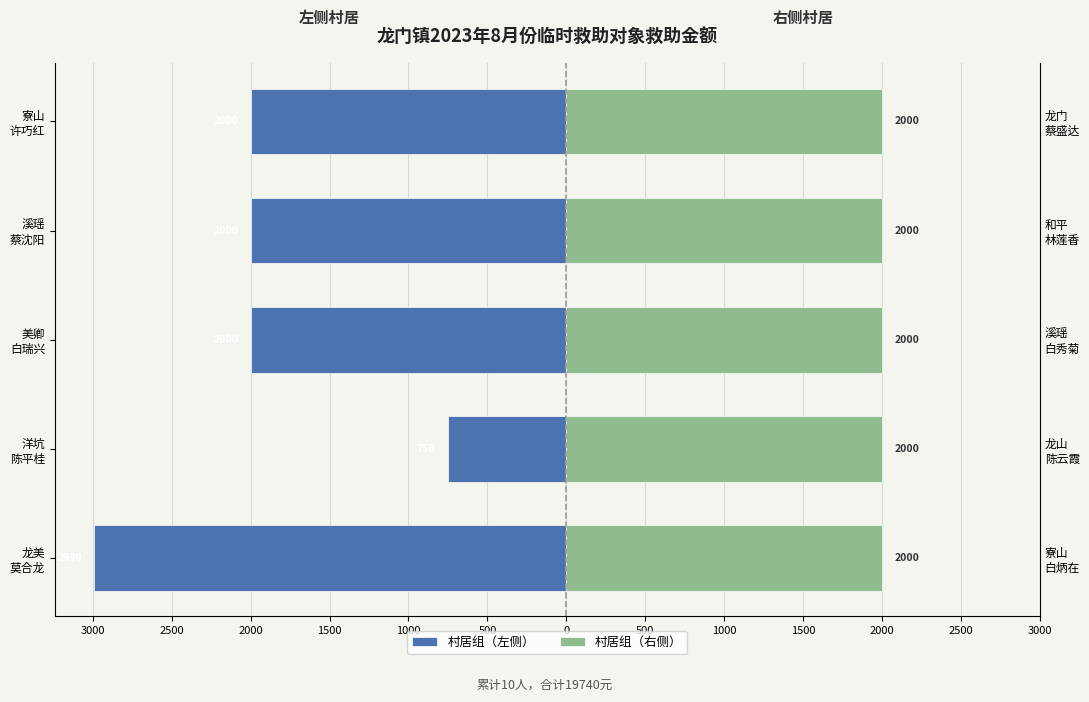

Are the bars horizontal?

Yes